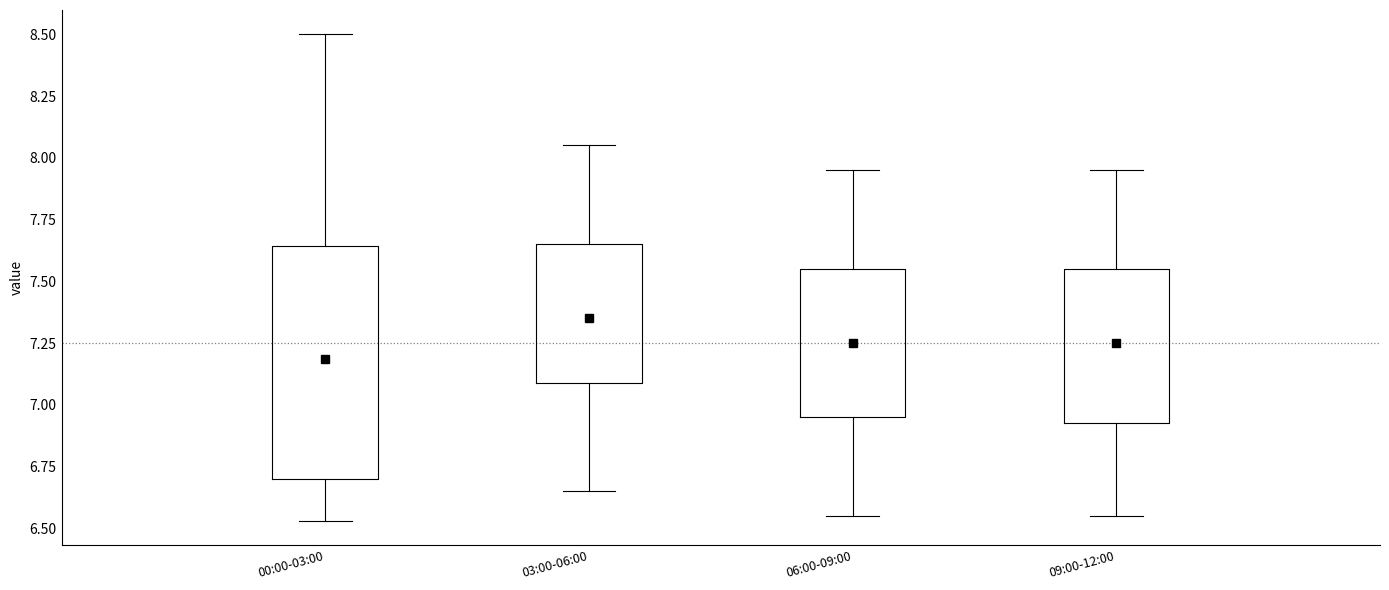

Where does the lower whisker of the box for 06:00-09:00 end on the y-axis? The values are not printed on the chart, so give them approximately, as read against the axis.

6.55